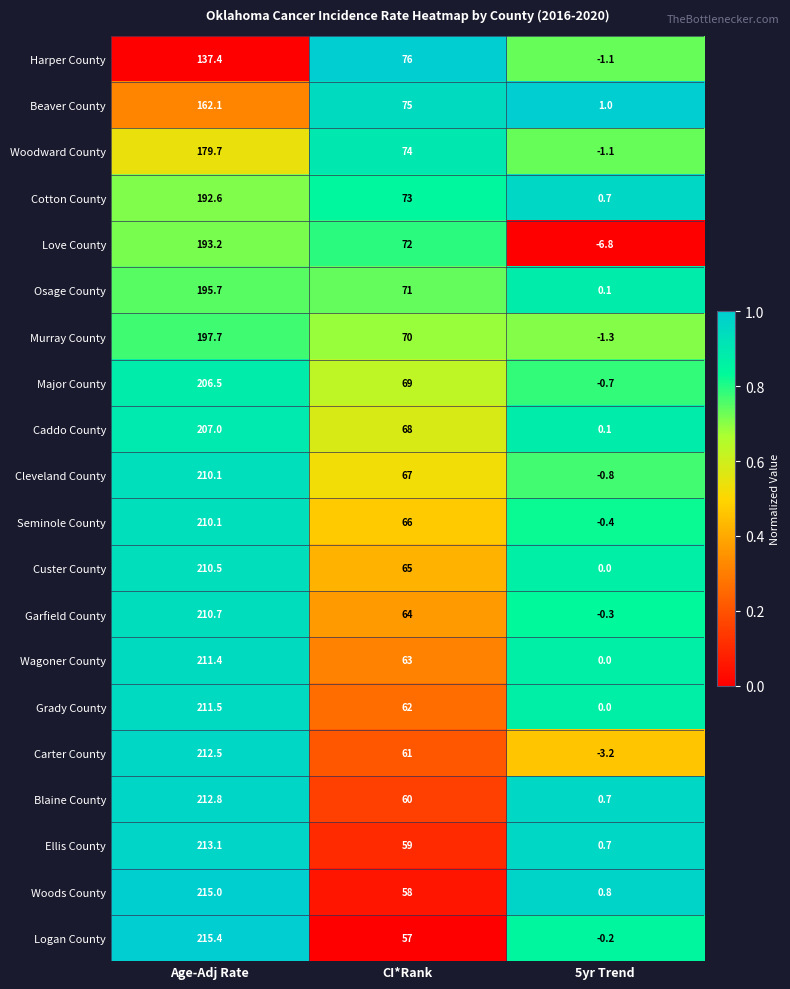

Where does the Cotton County series first go above 73?

Age-Adj Rate